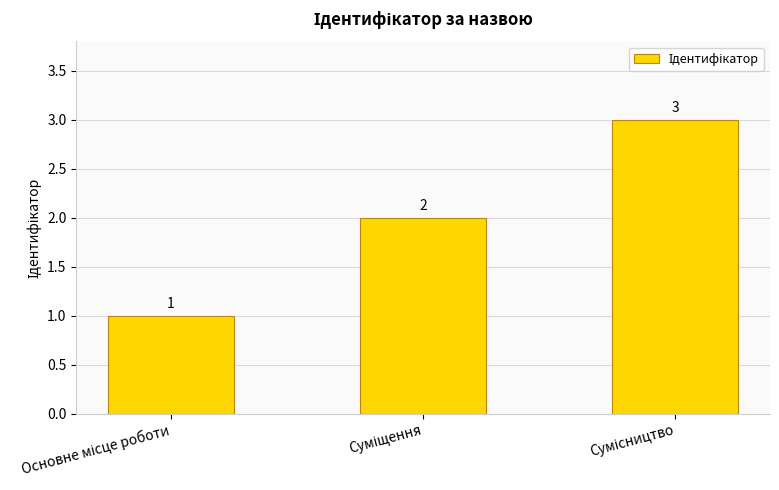

What is the average value?

2